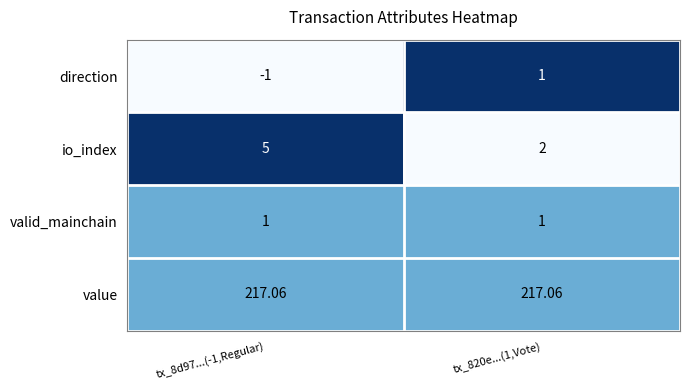

At how many categories does at least one series exceed 0?

2